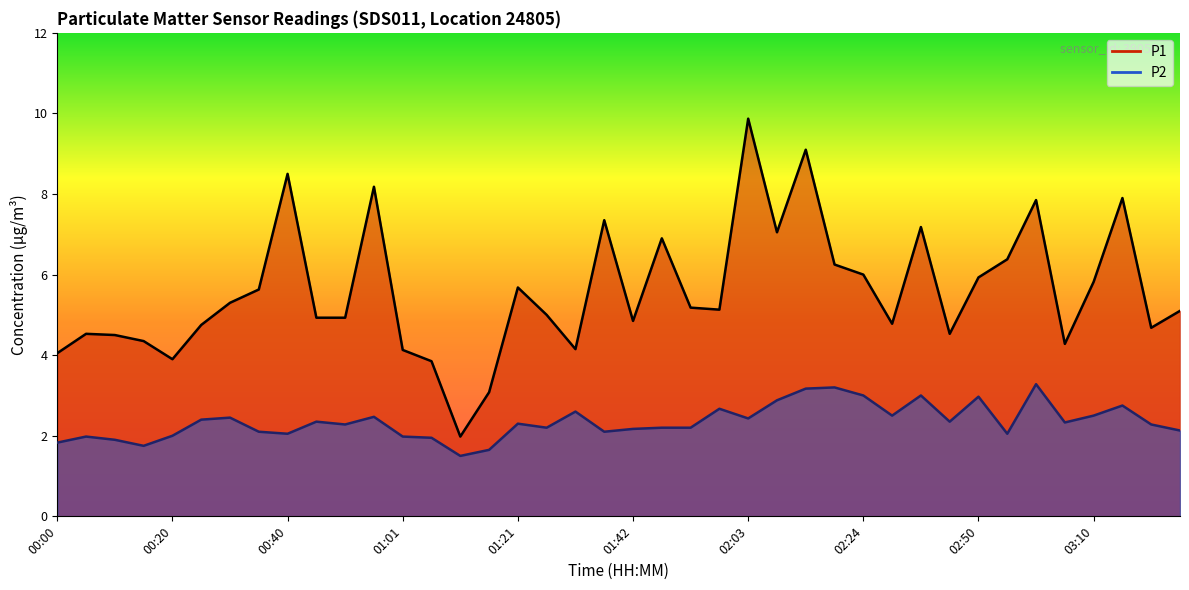

True or false: P2 and P1 intersect in this chart.

False